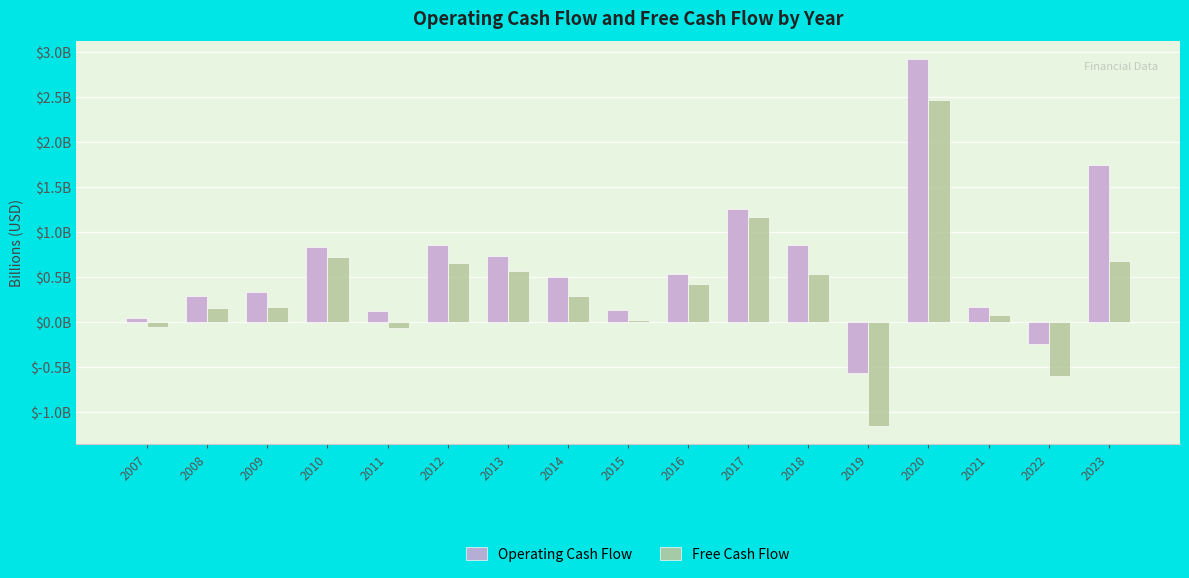

What value does the Free Cash Flow series have at 2012?

0.7